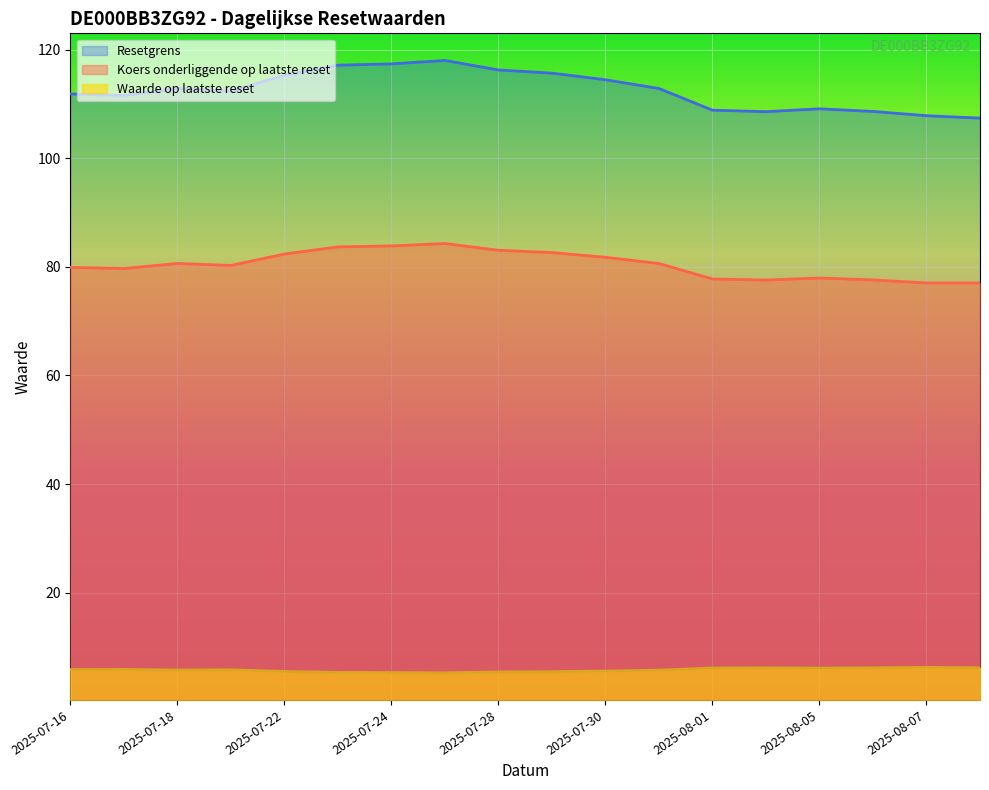

Which has a higher value, 2025-07-18 or 2025-08-06?

2025-07-18